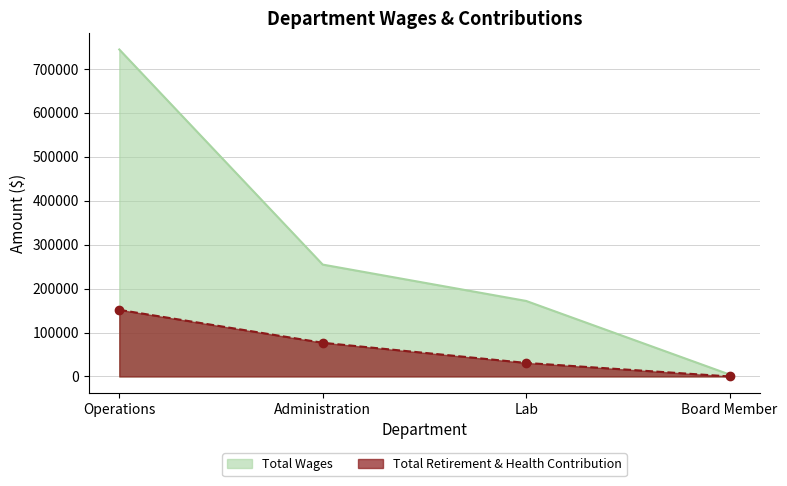

True or false: Total Retirement & Health Contribution has a value of 108957 at Administration.

False